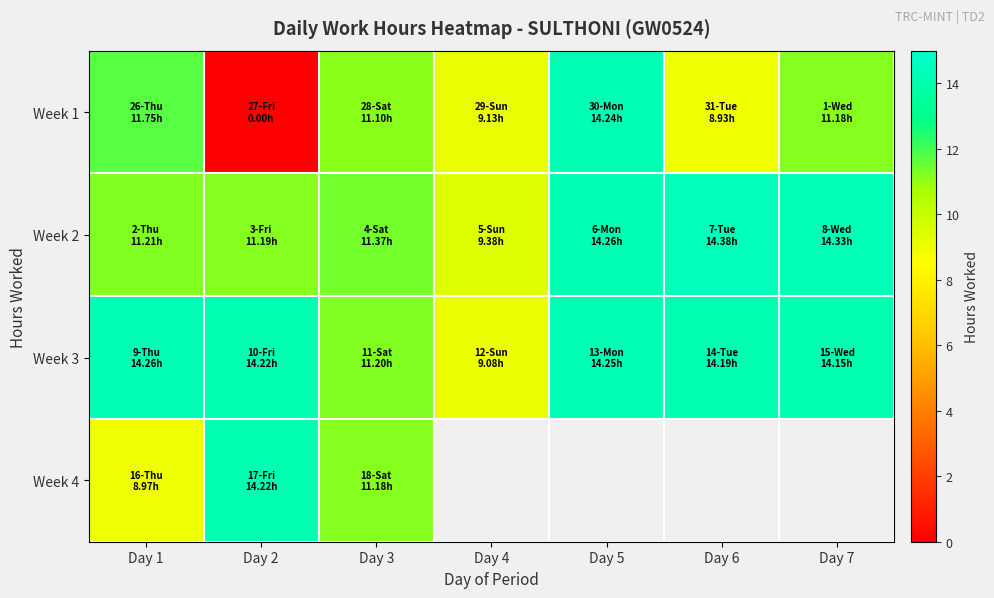

What is the difference between the maximum and second lowest values in the Week 3 series?

3.1